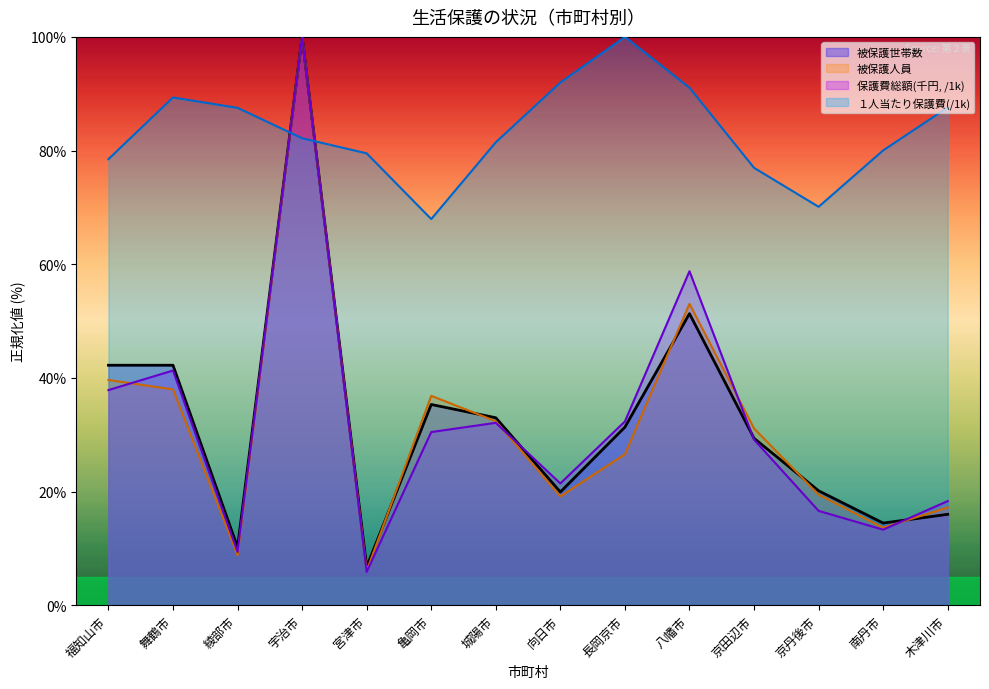

Reading left to right, what are all the values shown in this chart?

被保護世帯数: 福知山市=42.2	舞鶴市=42.2	綾部市=10.2	宇治市=100.0	宮津市=6.7	亀岡市=35.3	城陽市=33.0	向日市=19.9	長岡京市=31.3	八幡市=51.3	京田辺市=29.4	京丹後市=20.1	南丹市=14.4	木津川市=16.0
被保護人員: 福知山市=39.6	舞鶴市=38.0	綾部市=8.8	宇治市=100.0	宮津市=6.0	亀岡市=36.8	城陽市=32.4	向日市=19.1	長岡京市=26.6	八幡市=53.0	京田辺市=31.1	京丹後市=19.5	南丹市=13.6	木津川市=17.2
保護費総額(千円): 福知山市=37.8	舞鶴市=41.3	綾部市=9.4	宇治市=100.0	宮津市=5.9	亀岡市=30.5	城陽市=32.1	向日市=21.4	長岡京市=32.3	八幡市=58.8	京田辺市=29.1	京丹後市=16.6	南丹市=13.3	木津川市=18.3
１人当たり保護費(円): 福知山市=78.5	舞鶴市=89.3	綾部市=87.5	宇治市=82.2	宮津市=79.5	亀岡市=67.9	城陽市=81.5	向日市=92.0	長岡京市=100.0	八幡市=91.1	京田辺市=77.0	京丹後市=70.1	南丹市=80.0	木津川市=87.6